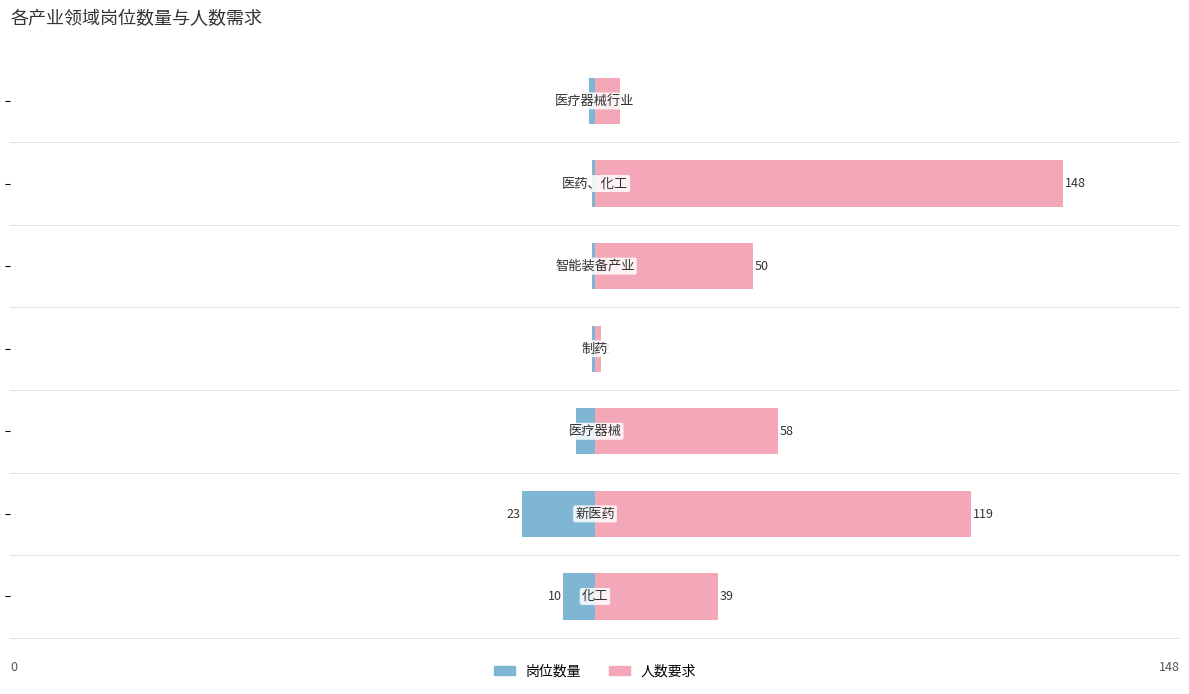

Which has a higher value, 3 or 4?

3